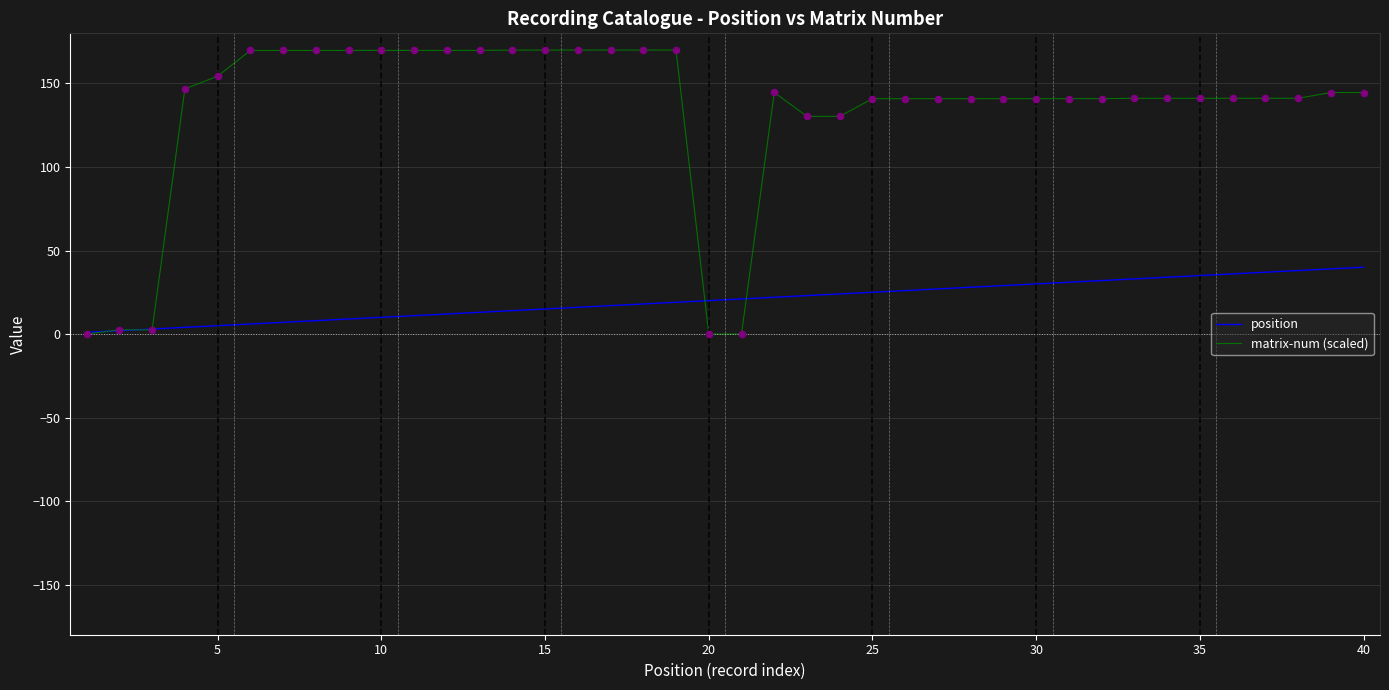

Which series has the widest spread of values?

matrix-num (scaled)